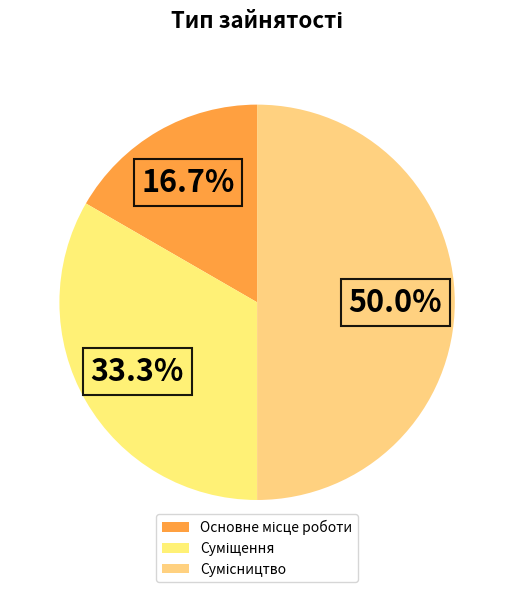

How many slices are in this pie chart?

3